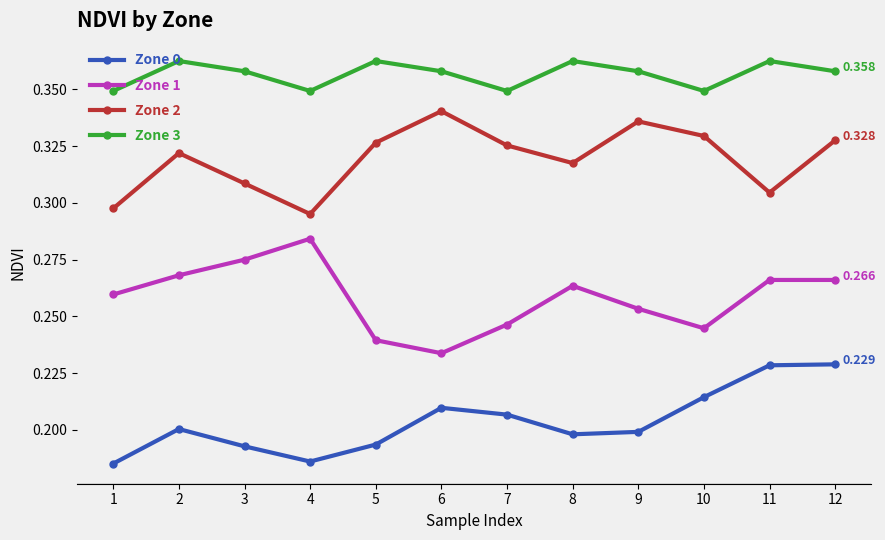

True or false: Zone 1 and Zone 3 cross at least once.

False